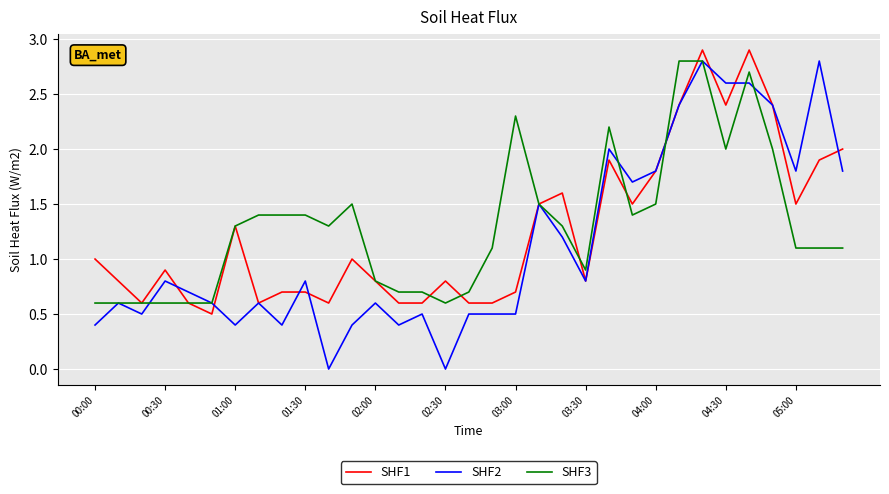

What is the highest value of the SHF1 series?

2.9